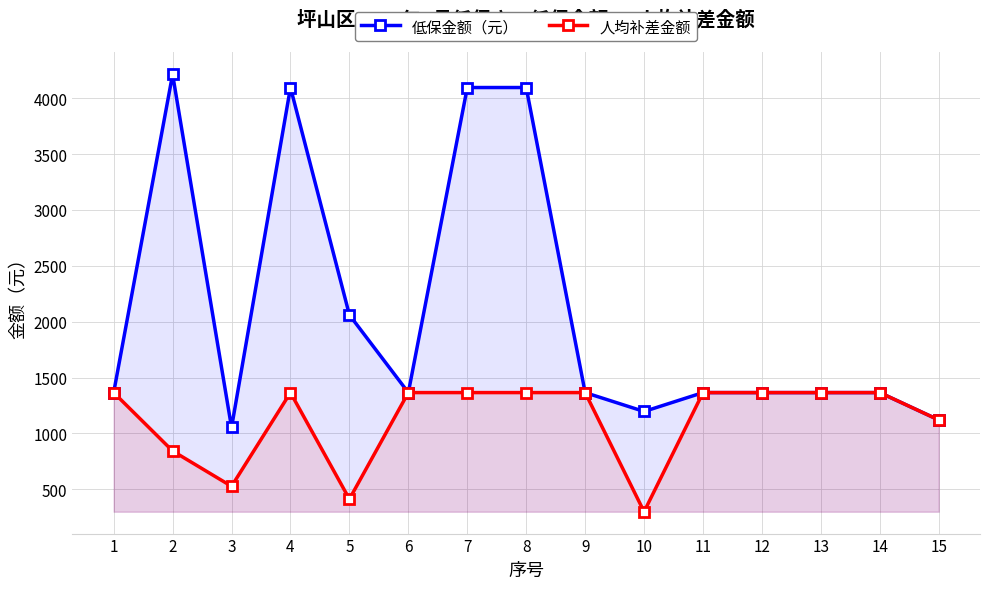

How many interior local valleys does the 低保金额（元） series have?

3